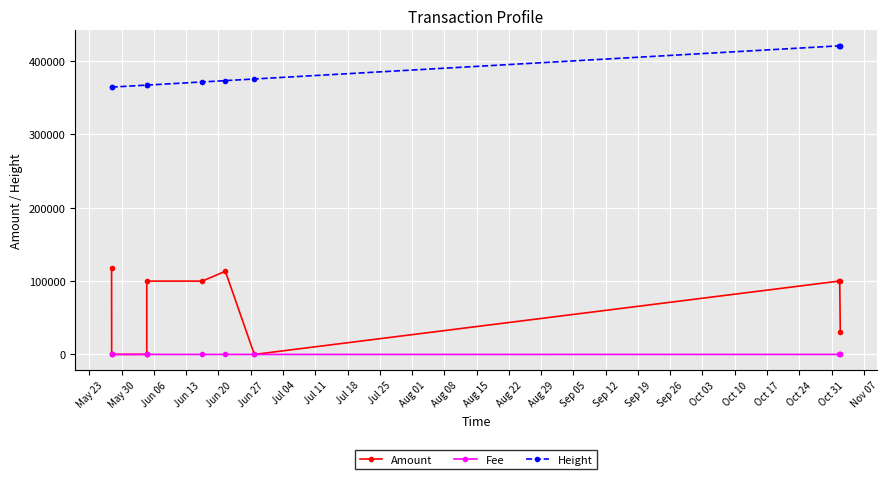

What is the total value across all series at Jul 25?

452014.0